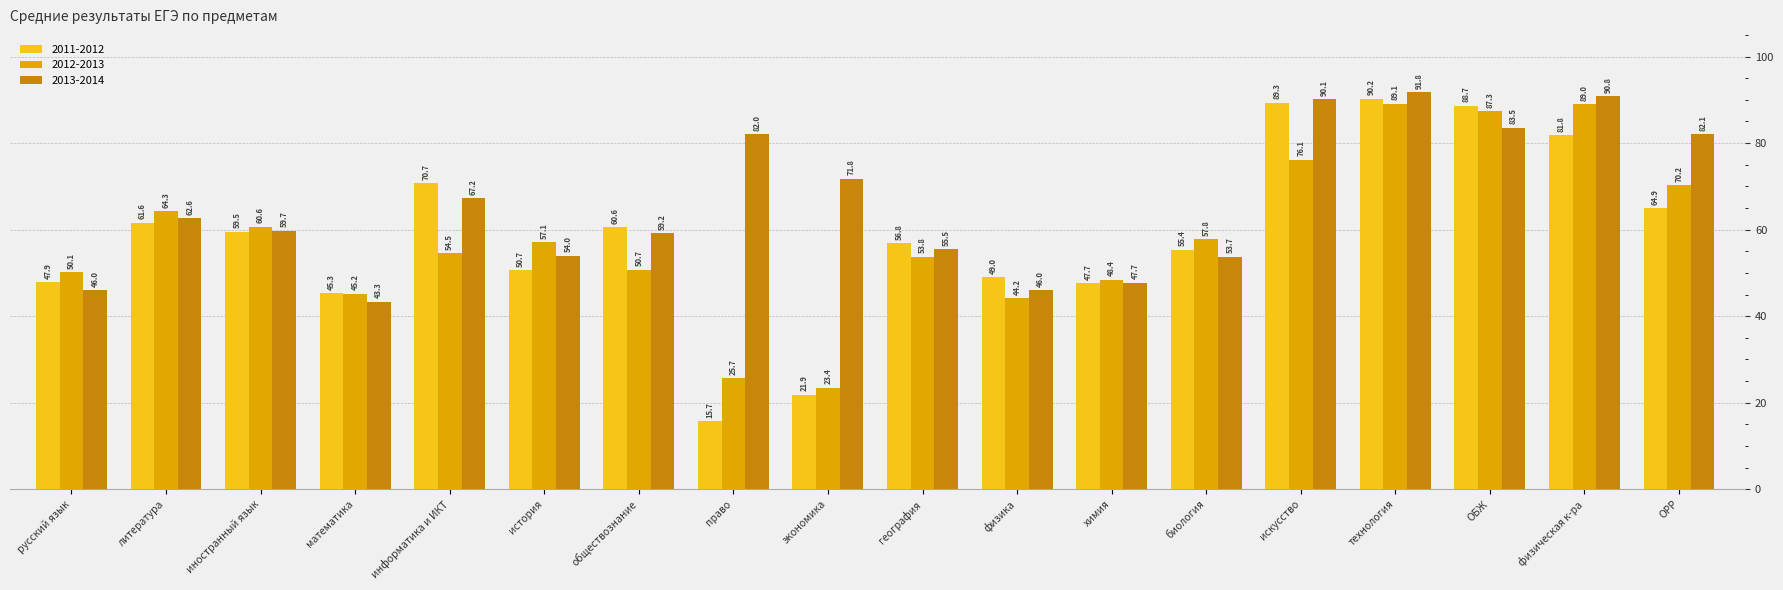

List the labels in order of 2011-2012 value, smallest first.

право, экономика, математика, химия, русский язык, физика, история, биология, география, иностранный язык, обществознание, литература, ОРР, информатика и ИКТ, физическая к-ра, ОБЖ, искусство, технология